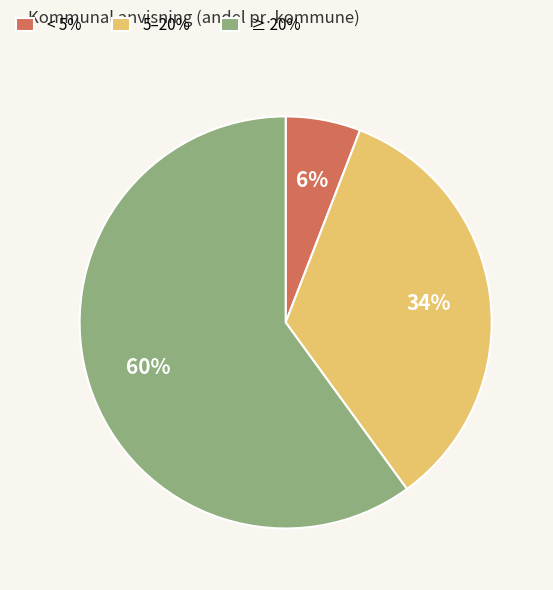

Combined, do < 5% and ≥ 20% account for over 50%?

Yes